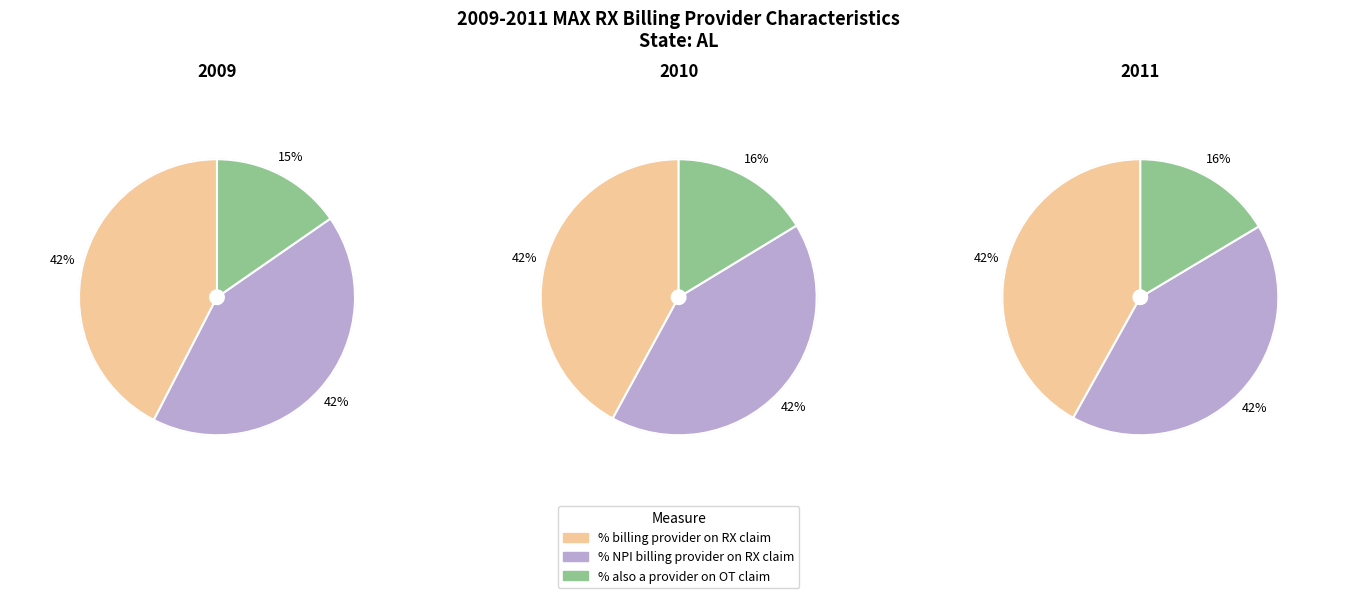

Between 2009 and 2010, which is larger?

2010